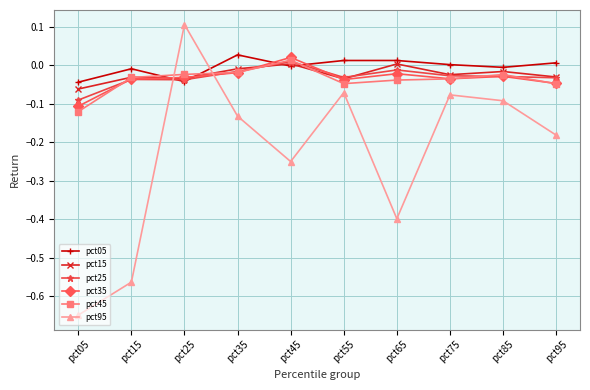

What is the difference between the second highest and minimum values in the pct15 series?

0.1